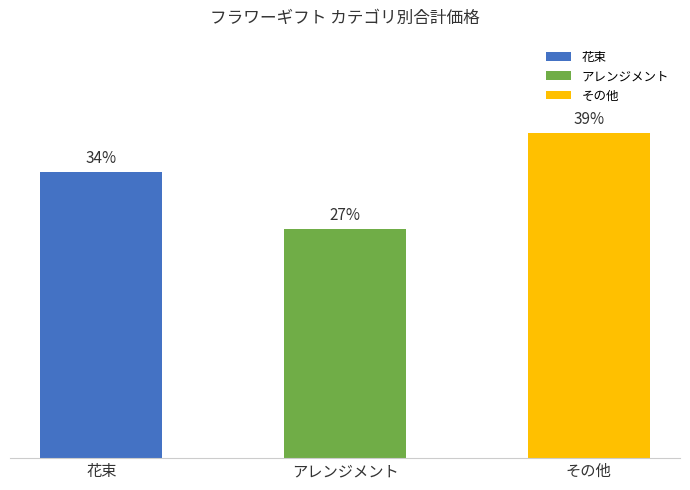

Which has a higher value, その他 or 花束?

その他